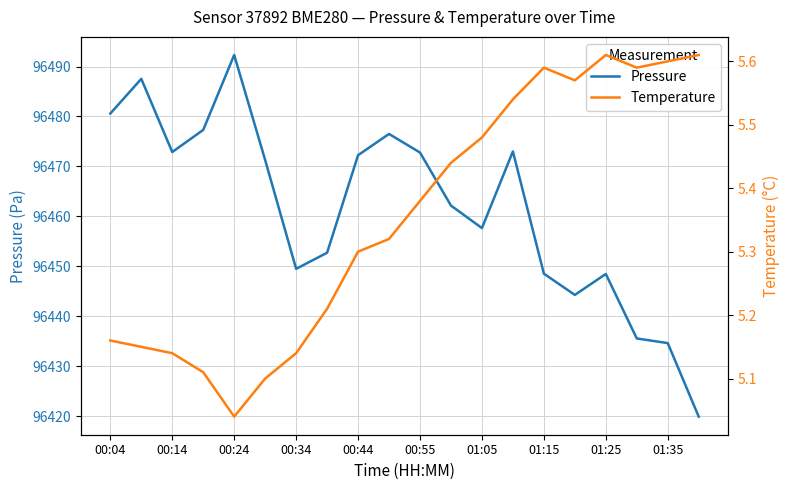

At which label does Pressure first exceed 96471?

00:04